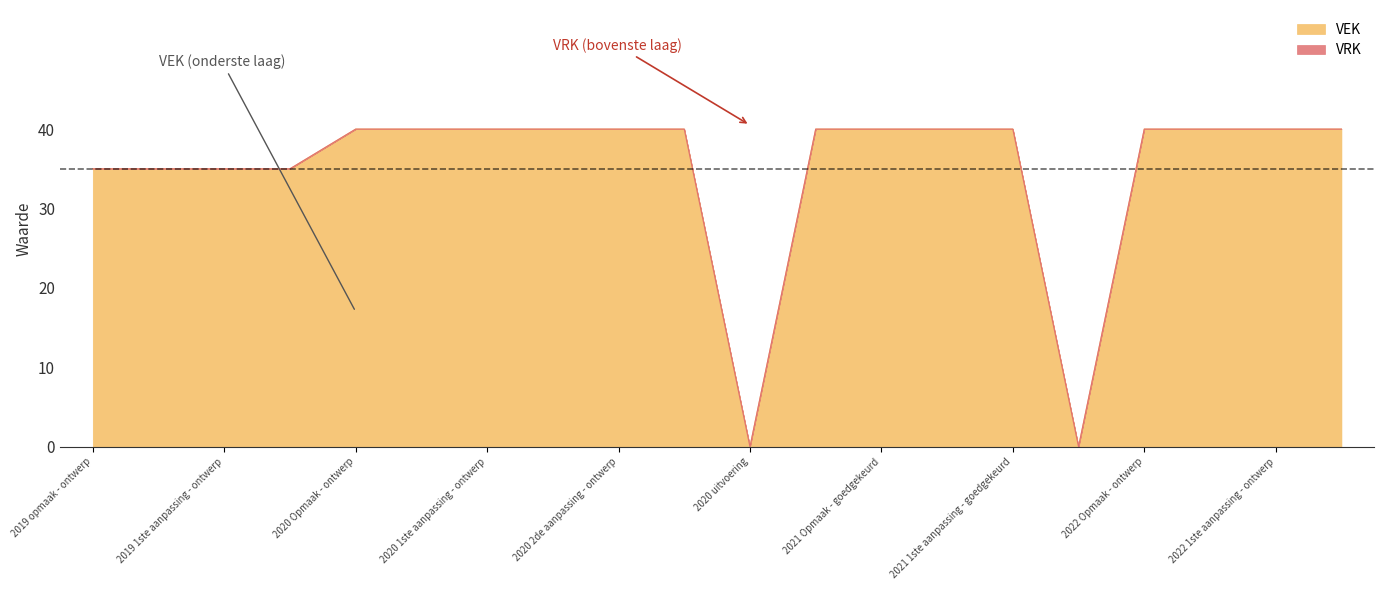

What is the label of the 14th point from the right?

2020 1ste aanpassing - ontwerp